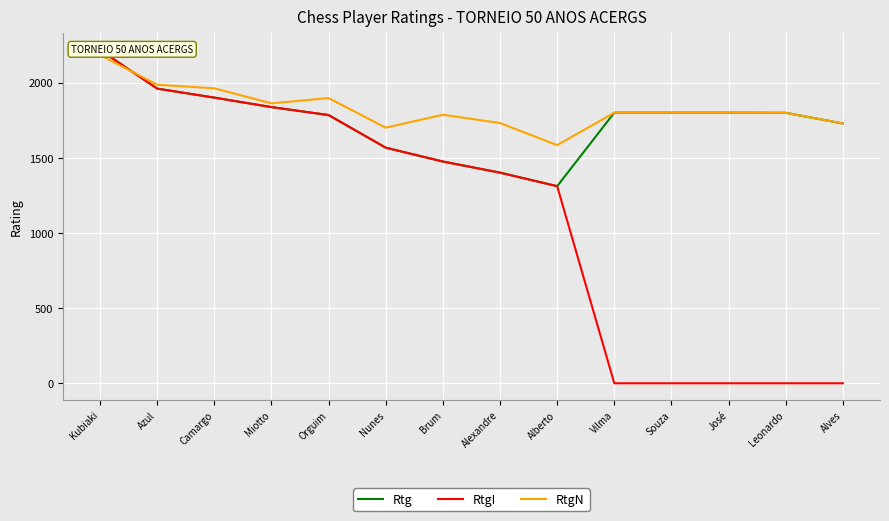

The value of RtgN at Vilma is 787. True or false?

False